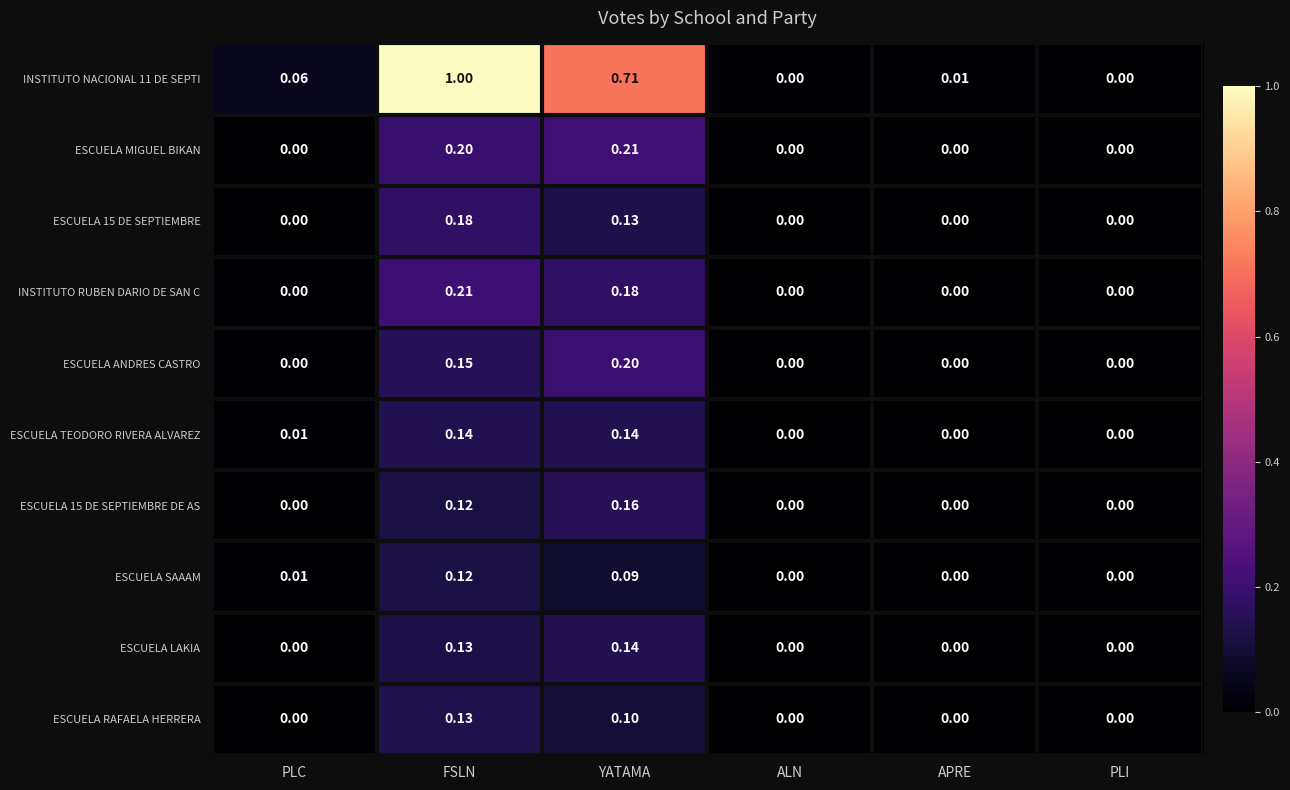

Is the value of ESCUELA 15 DE SEPTIEMBRE at PLC greater than the value of INSTITUTO RUBEN DARIO DE SAN C at YATAMA?

No